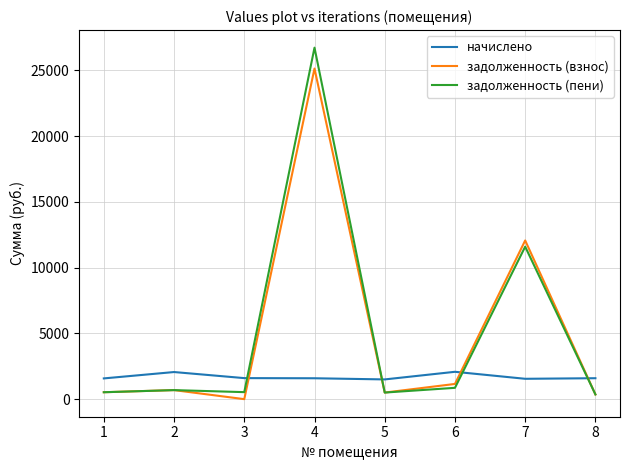

Which series has the widest spread of values?

задолженность (пени)